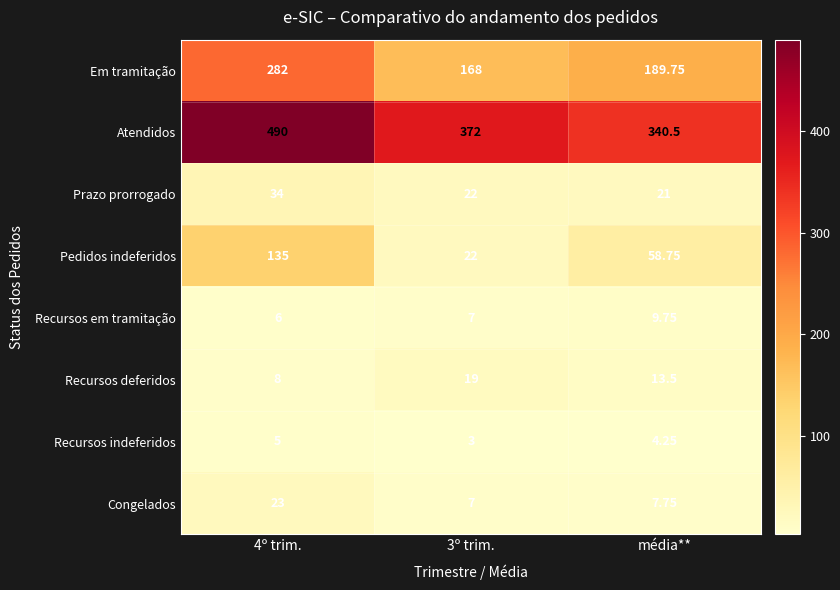

What is the minimum value shown in the chart?

3.0